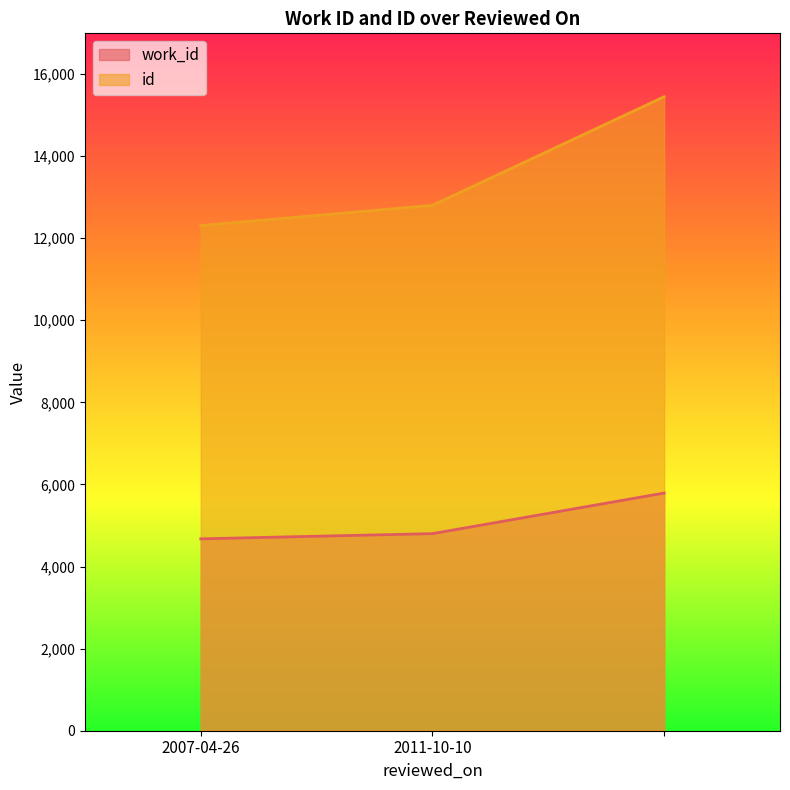

At 2007-04-26, list the series in order from smallest to largest.

work_id, id